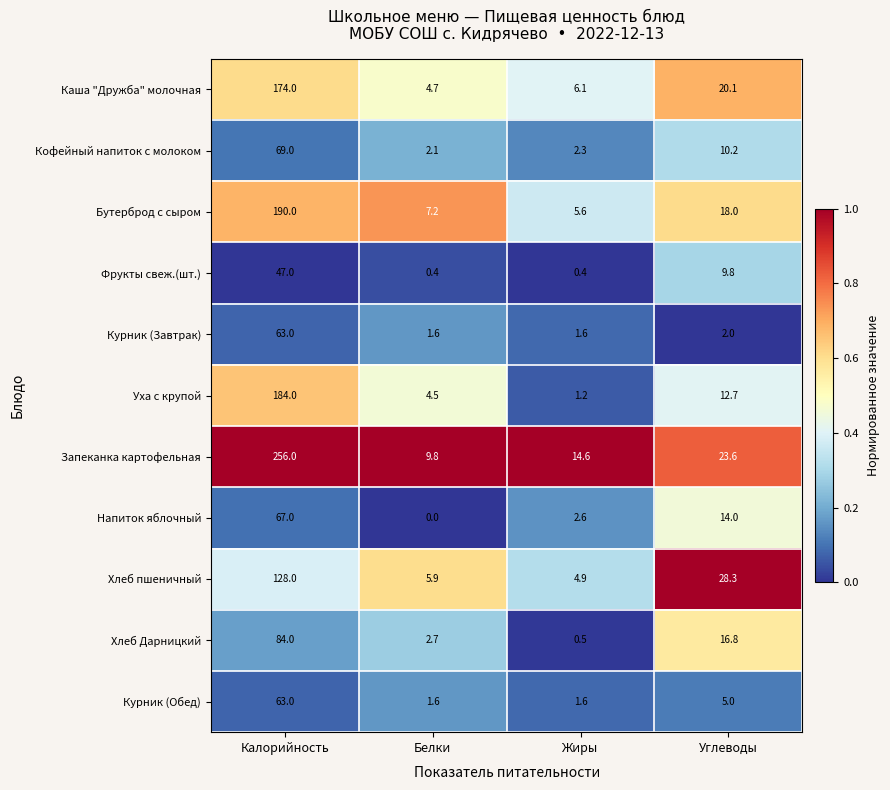

How many distinct data groups are displayed?

11